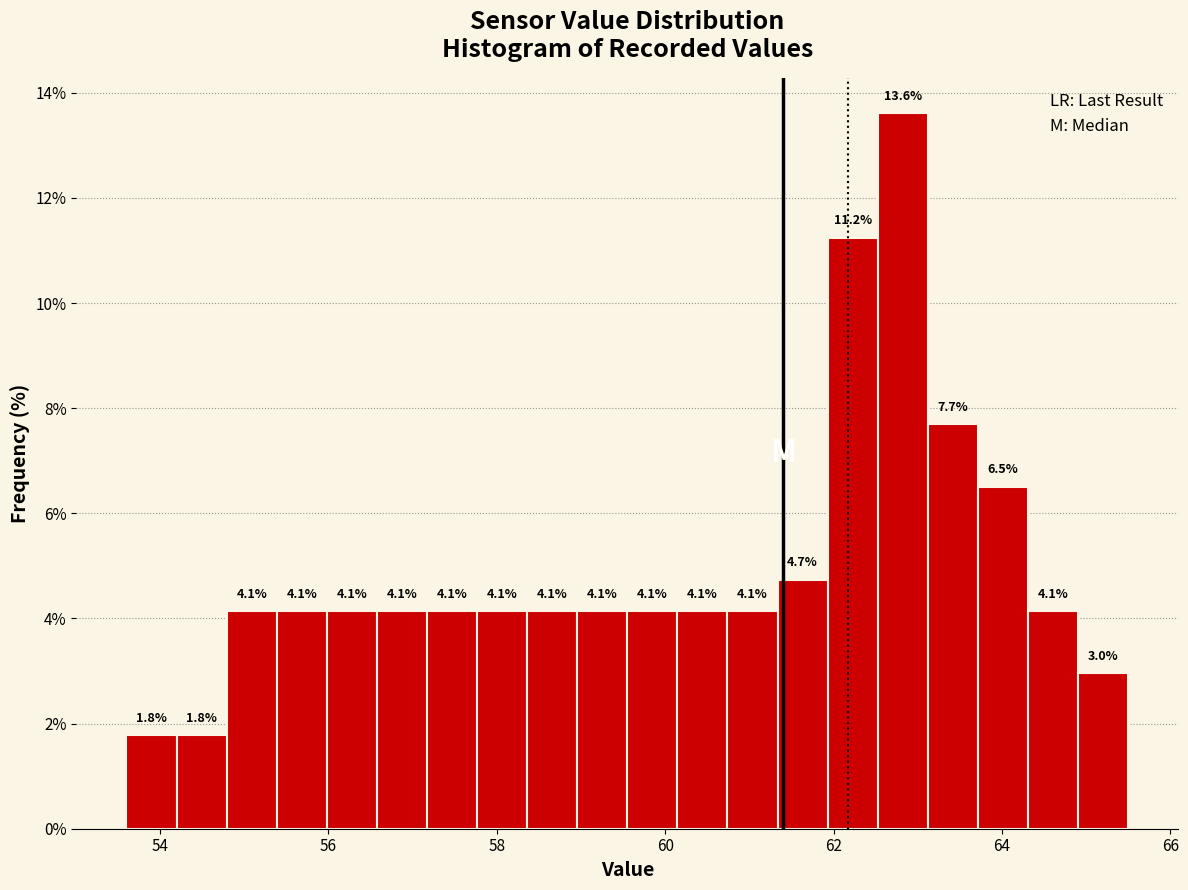

Read against the x-axis, roughly where is the centre of the tallest bar?

62.8